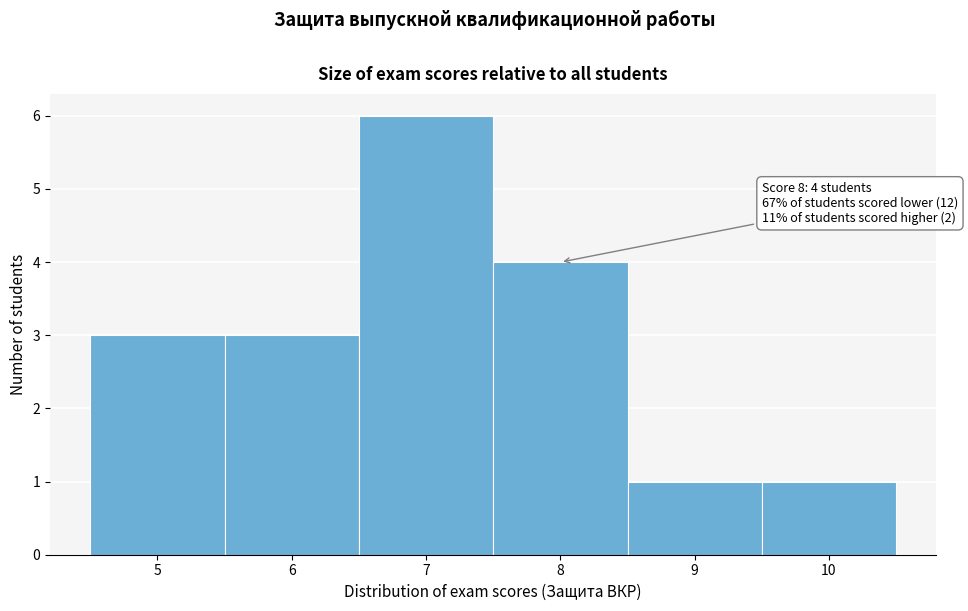

Which range on the x-axis has the tallest bar?

6.5 to 7.5